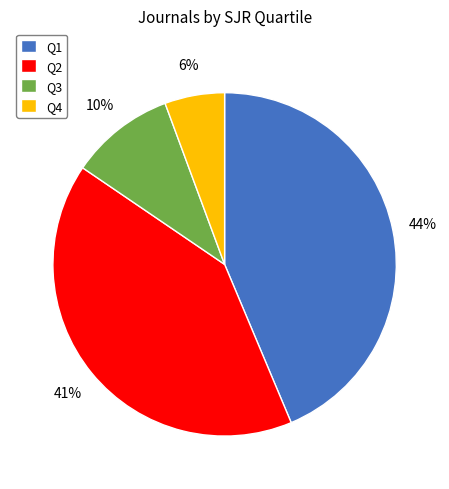

Does Q1 represent more than half of the total?

No